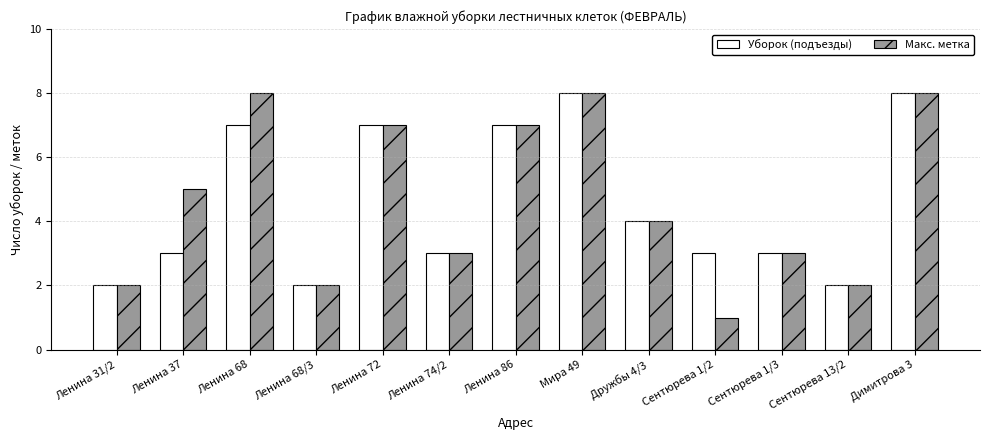

What is the average value of the Макс. метка series?

5